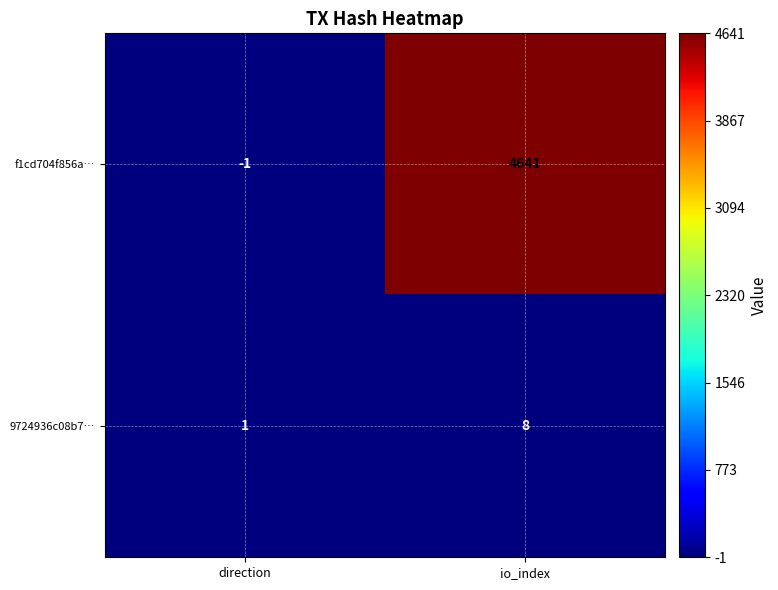

The value of f1cd704f856a… at direction is -2. True or false?

False